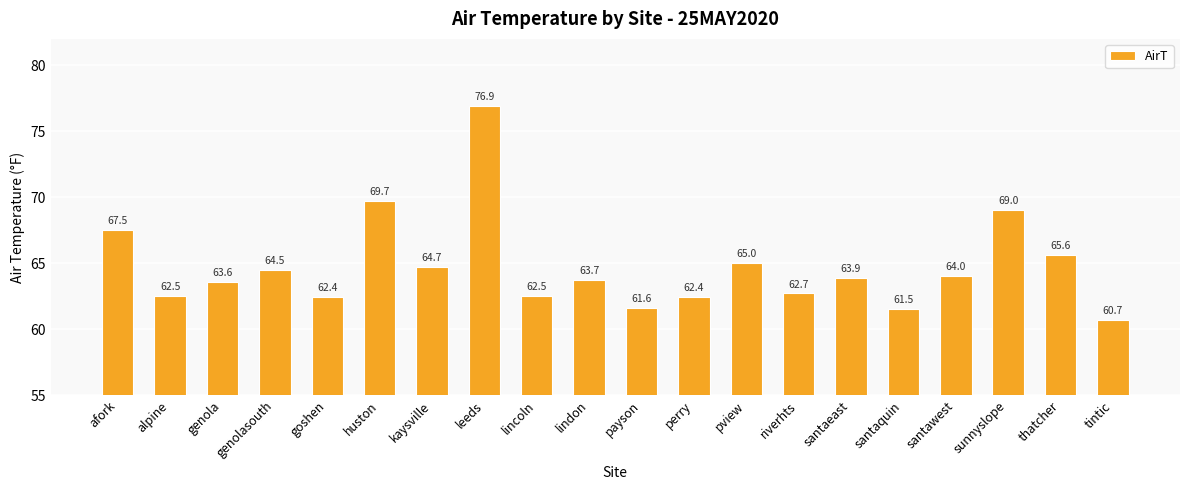

Between genola and perry, which is larger?

genola